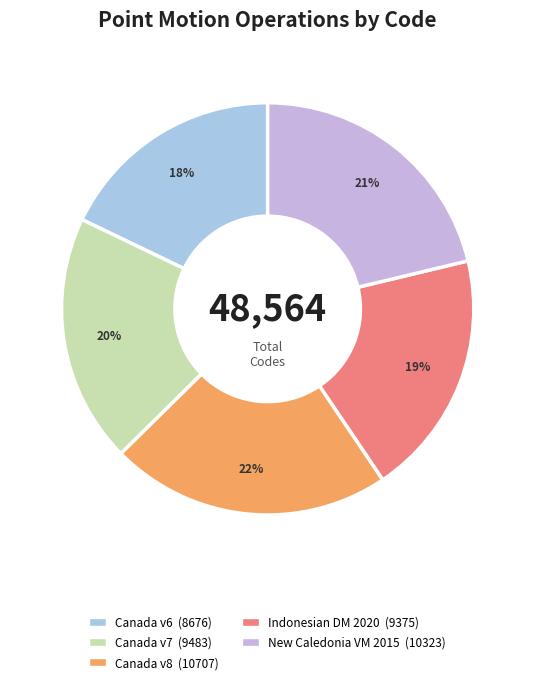

Rank the categories by value from lowest to highest.

Canada velocity grid v6, Indonesian Deformation Model 2020, Canada velocity grid v7, New Caledonia velocity model 2015, Canada velocity grid v8